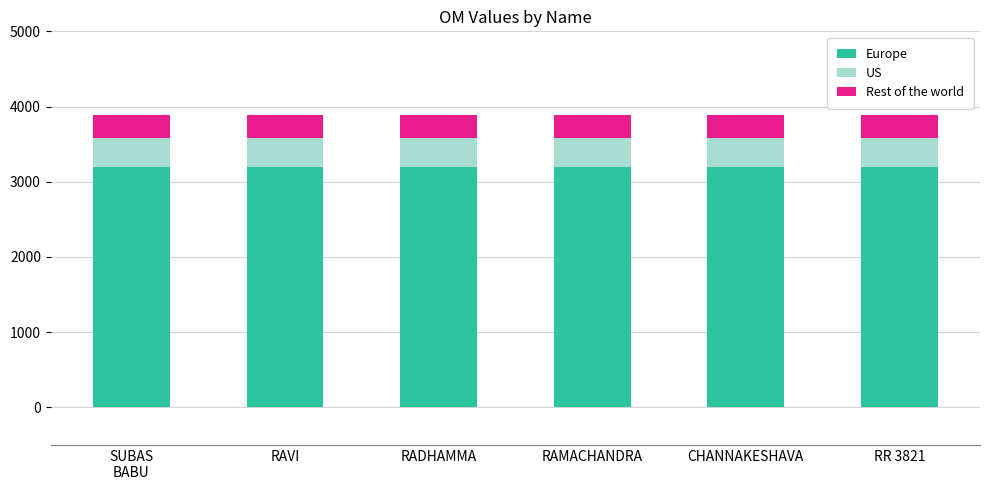

The Europe series shows 1118.5 at RADHAMMA. True or false?

False